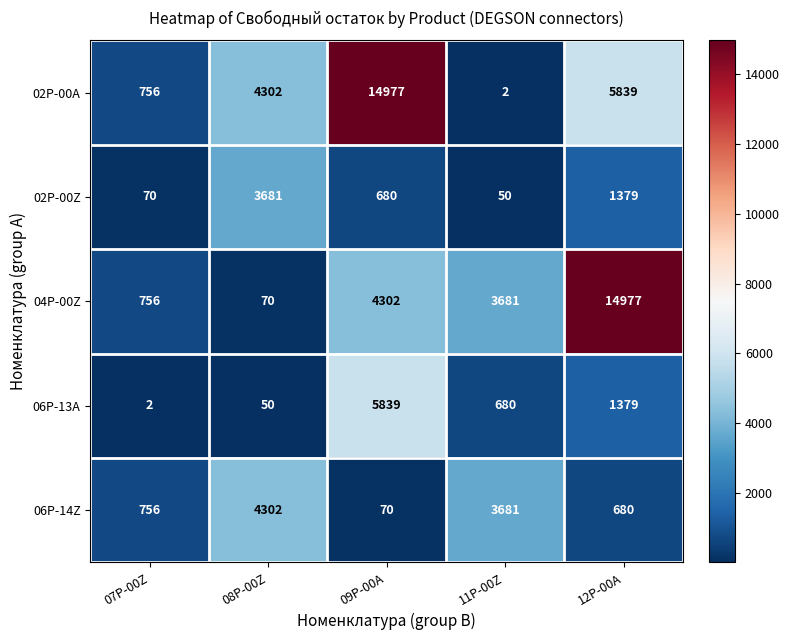

At which category is the sum across all series the highest?

09P-00A